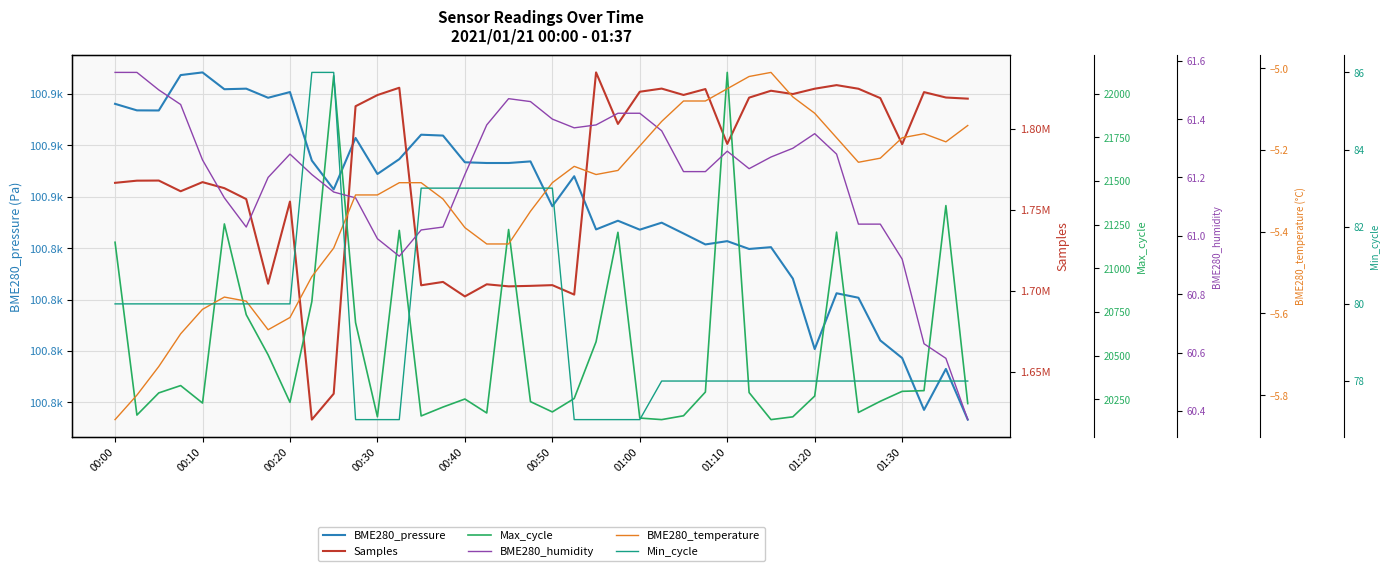

Where does the BME280_humidity series first go above 61?

00:00